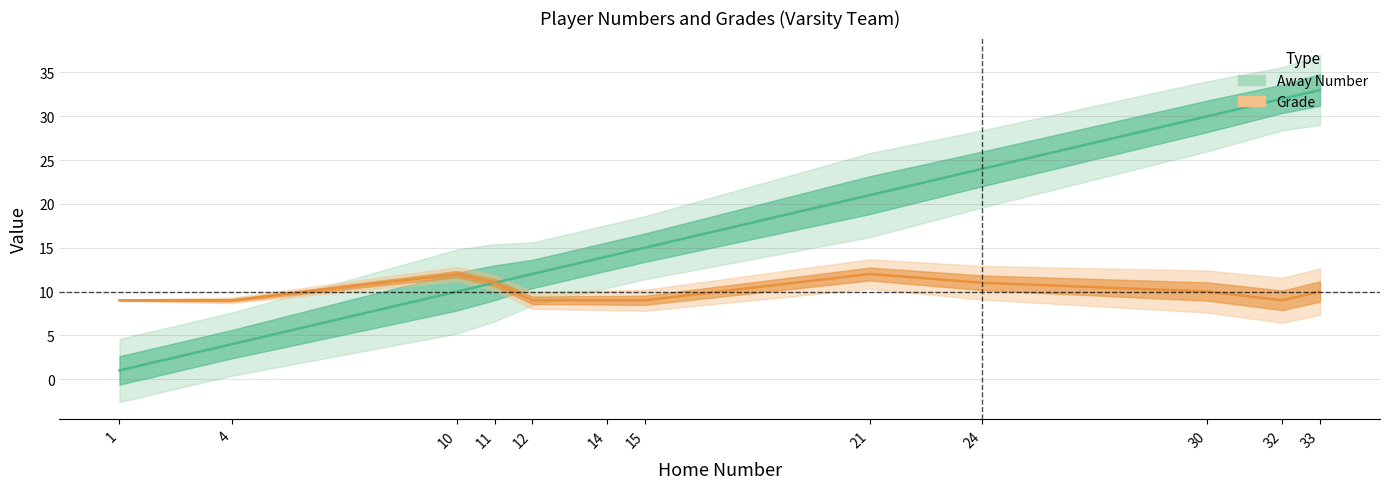

Which series has the largest total across all categories?

Away Number